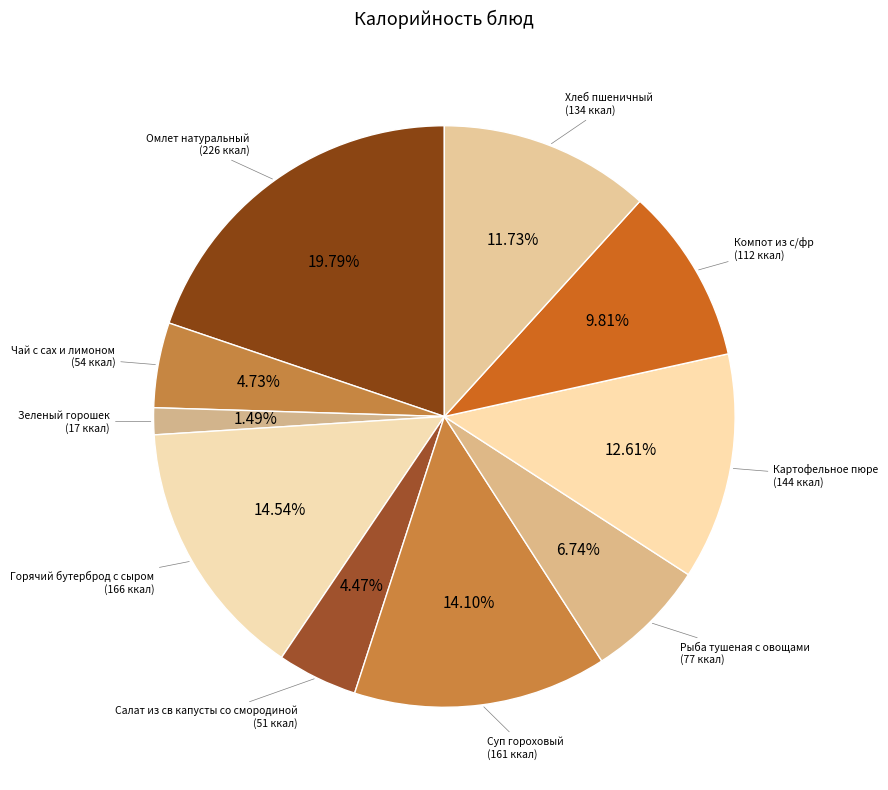

Count the number of slices in the pie.

10